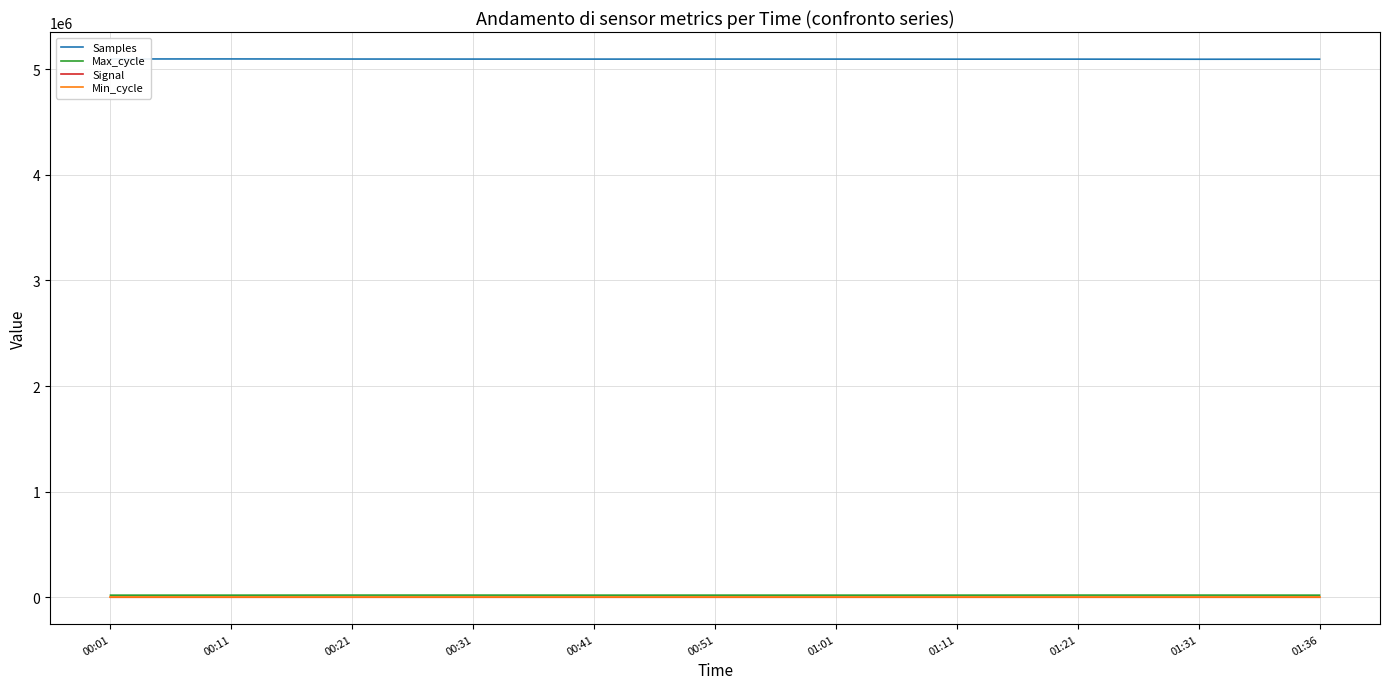

True or false: Min_cycle has a value of 28 at 00:31.

True